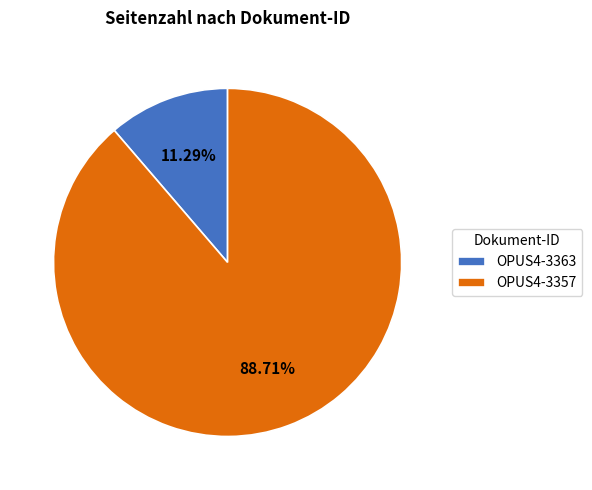

How many slices are in this pie chart?

2